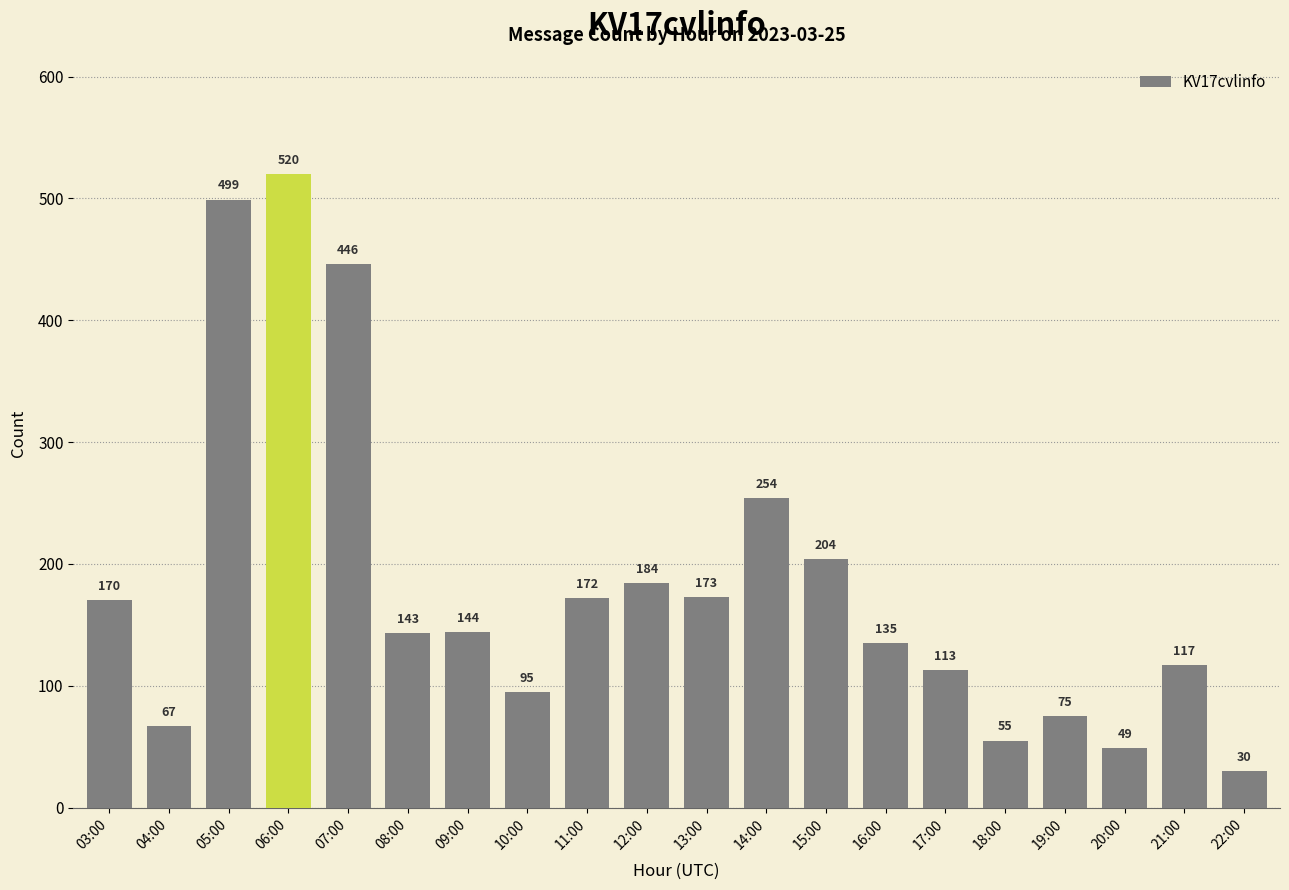

List the labels in order of value, smallest first.

22:00, 20:00, 18:00, 04:00, 19:00, 10:00, 17:00, 21:00, 16:00, 08:00, 09:00, 03:00, 11:00, 13:00, 12:00, 15:00, 14:00, 07:00, 05:00, 06:00